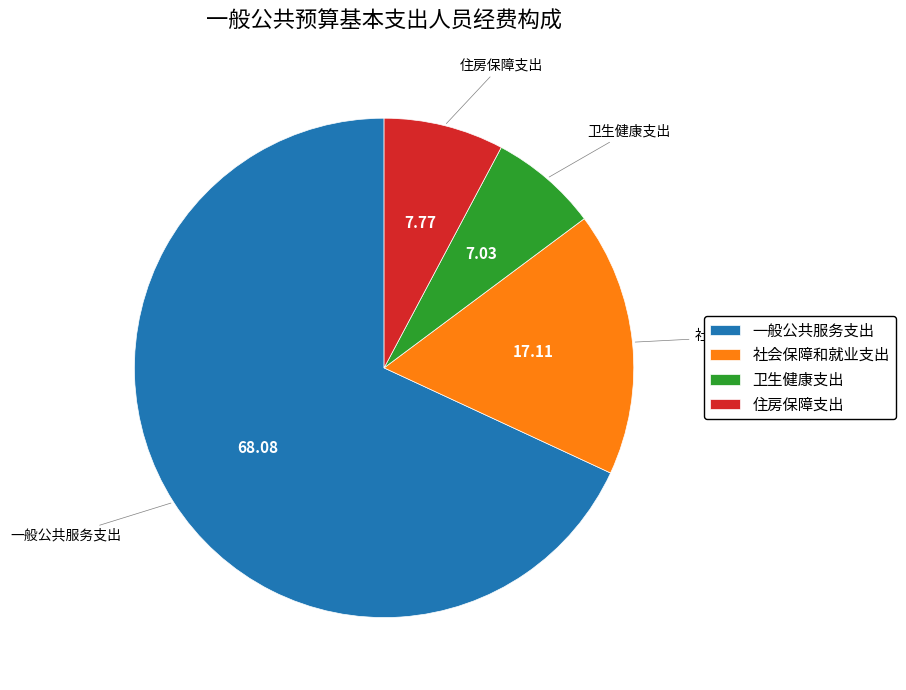

The 社会保障和就业支出 slice represents 17% of the pie. True or false?

True